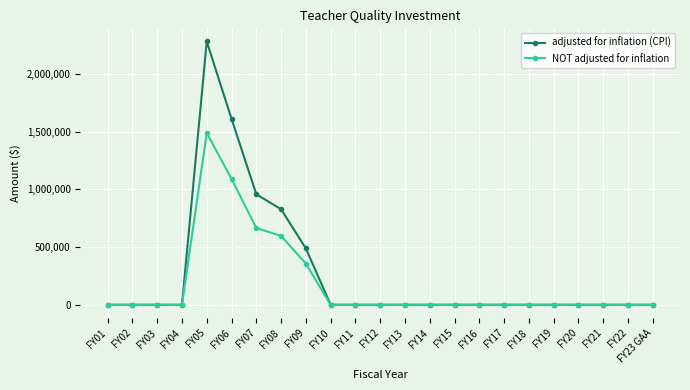

List the series in order of their overall mean, highest first.

adjusted for inflation (CPI), NOT adjusted for inflation